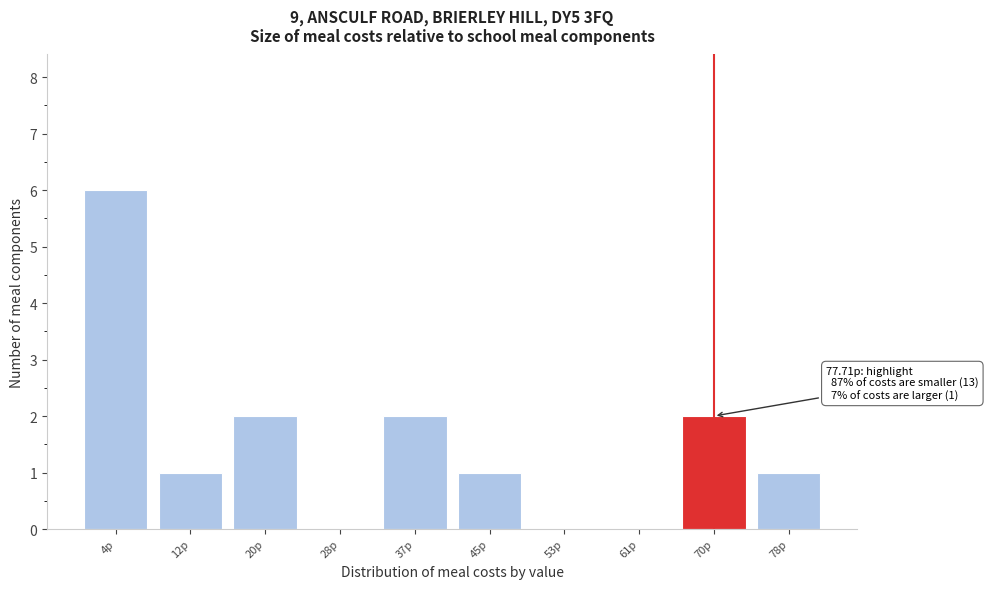

Reading left to right, transcribe all the data shown in this chart.

4p=6	12p=1	20p=2	28p=0	37p=2	45p=1	53p=0	61p=0	70p=2	78p=1